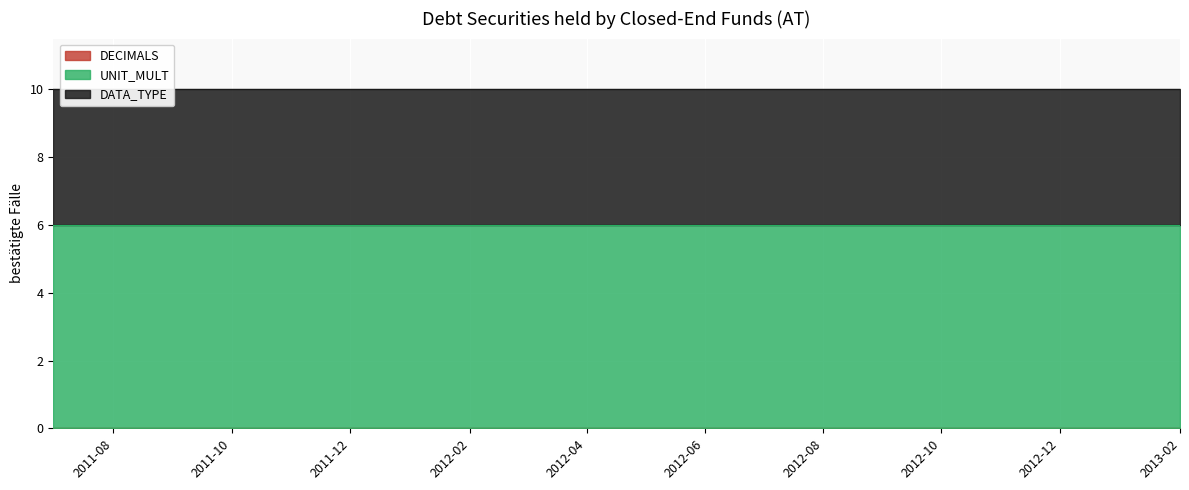

Between 2012-10 and 2012-05, which is larger?

2012-10